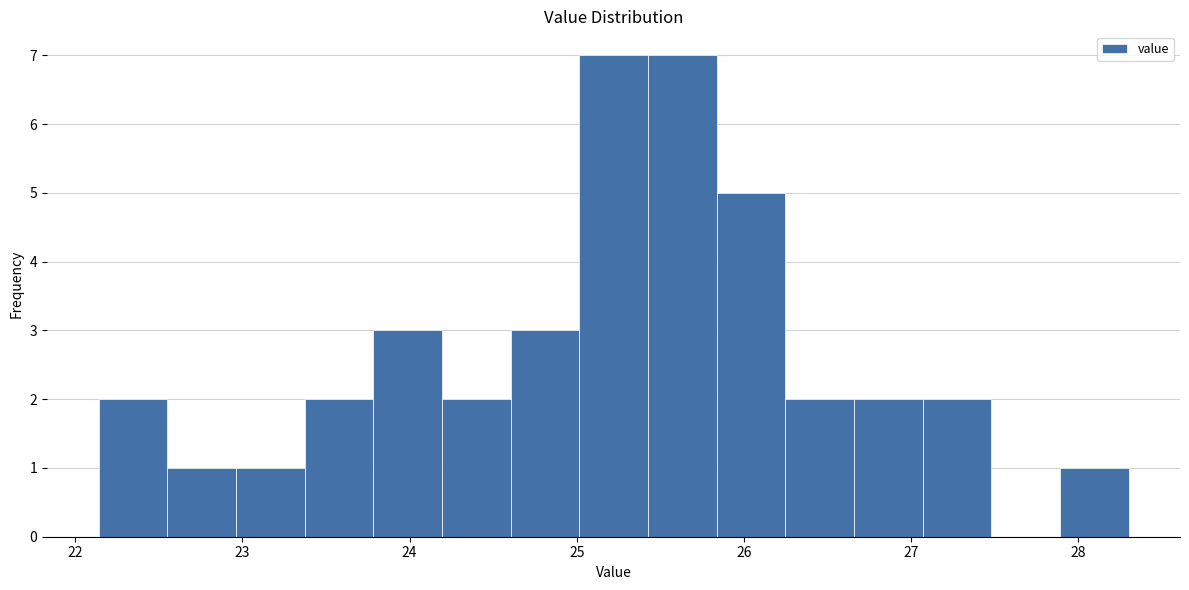

Reading left to right, transcribe this chart: for each bar, give the range it covers on the x-axis and its height. Neither the bar edges nor the heights are printed on the chart, so give them approximately, as read against the axes.

22.1 to 22.6: 2
22.6 to 23.0: 1
23.0 to 23.4: 1
23.4 to 23.8: 2
23.8 to 24.2: 3
24.2 to 24.6: 2
24.6 to 25.0: 3
25.0 to 25.4: 7
25.4 to 25.8: 7
25.8 to 26.2: 5
26.2 to 26.7: 2
26.7 to 27.1: 2
27.1 to 27.5: 2
27.5 to 27.9: 0
27.9 to 28.3: 1